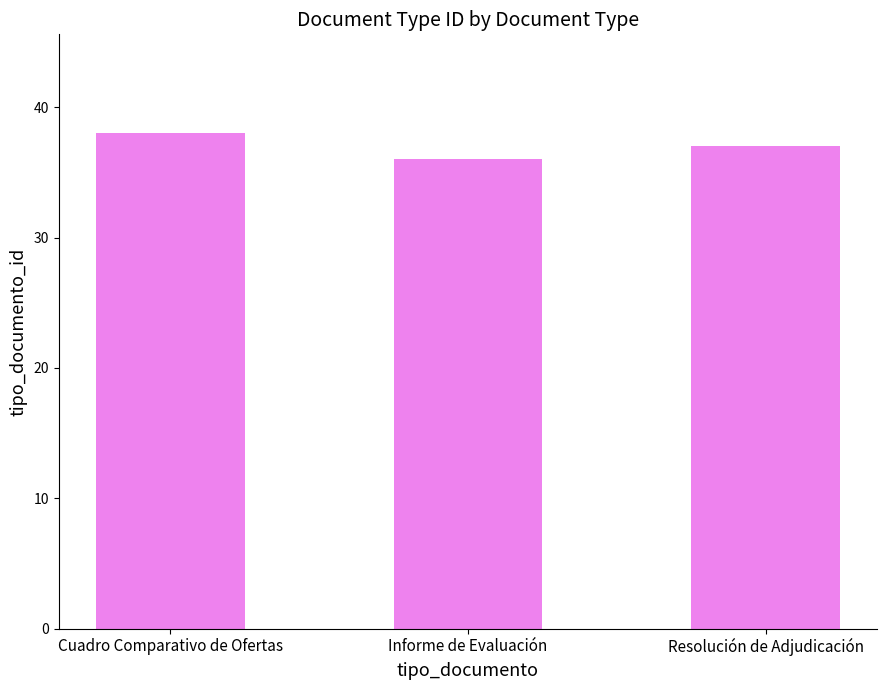

What is the ratio of the value at Cuadro Comparativo de Ofertas to the value at Resolución de Adjudicación?

1.0